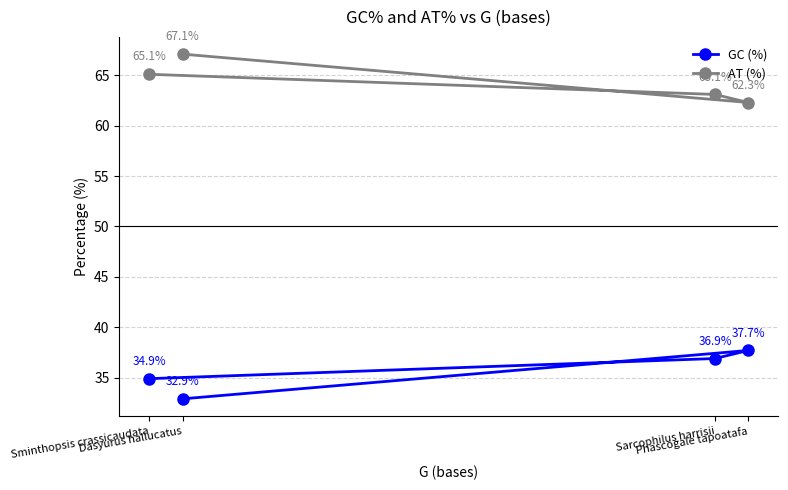

What is the sum of all GC (%) values?

142.4